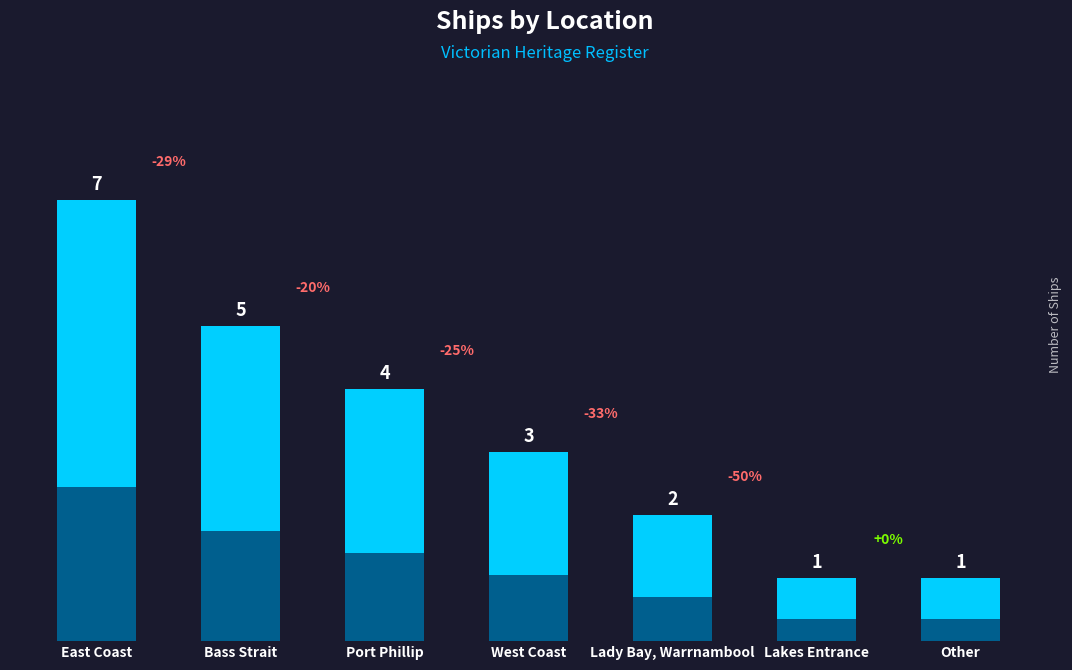

Between Lady Bay, Warrnambool and West Coast, which is larger?

West Coast